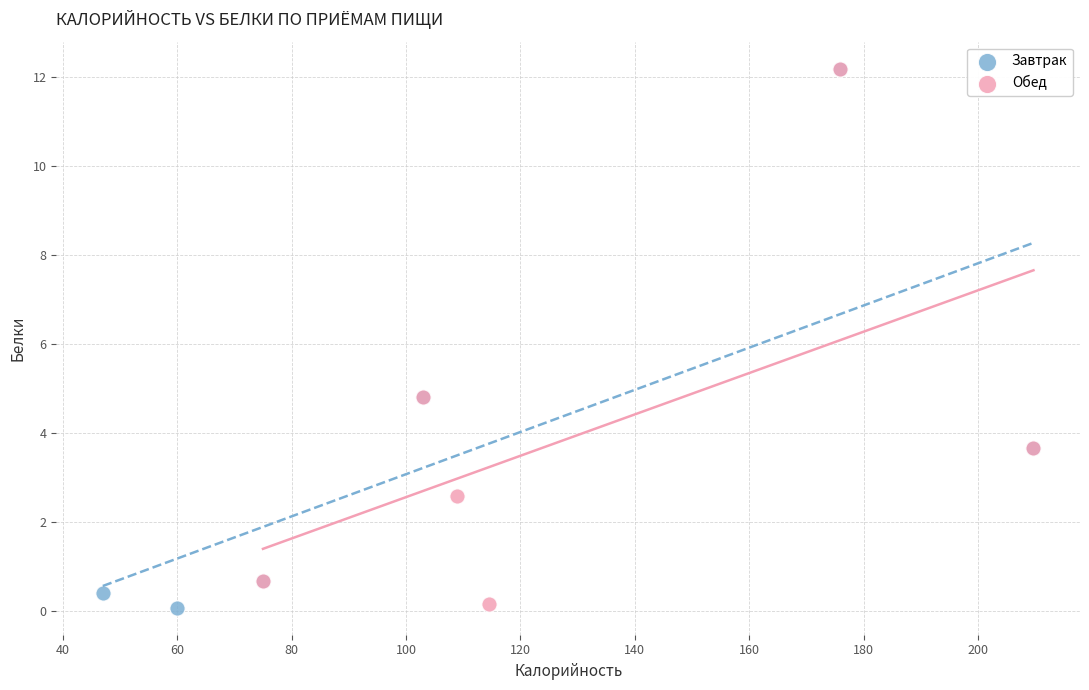

What are all the series names shown in the legend?

Завтрак, Обед